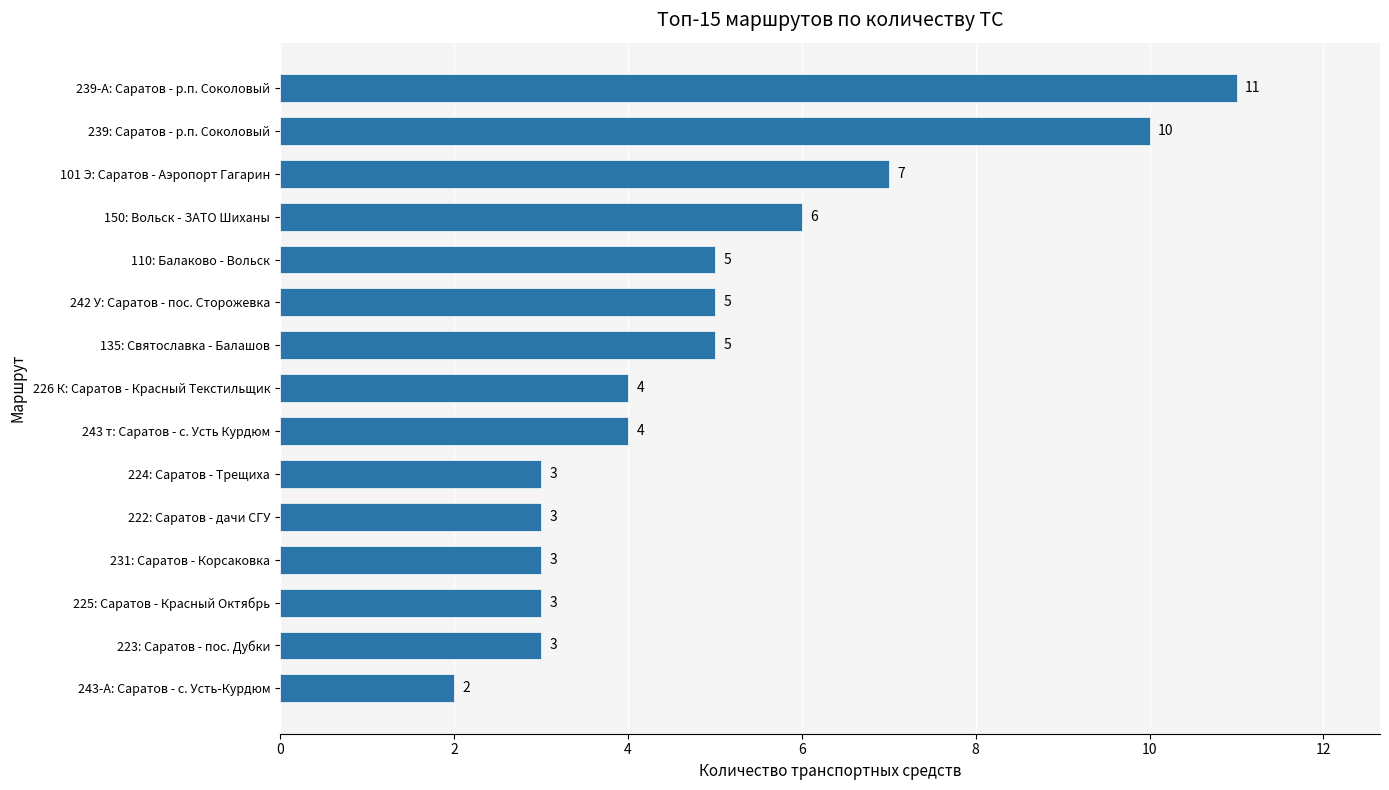

The chart shows a value of 8 at 150: Вольск - ЗАТО Шиханы. True or false?

False